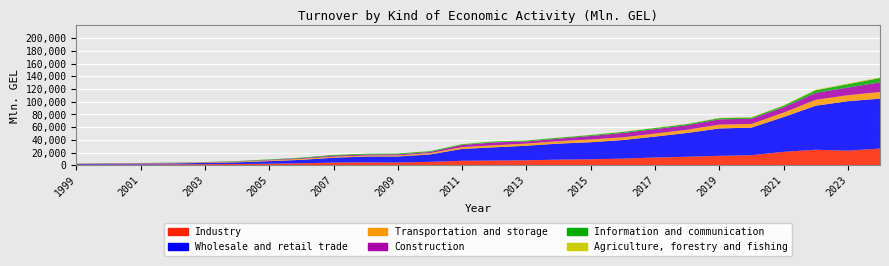

Reading left to right, transcribe all the data shown in this chart.

Industry: 1090.6	1284.7	1305.7	1554.9	1867.6	2124.5	2567.0	3236.0	4350.2	4619.9	4382.6	5486.3	7186.6	7535.6	8006.1	8953.4	9603.9	10571.8	12384.4	13518.5	15005.2	15937.7	21214.9	24517.0	23074.8	26362.3
Wholesale and retail trade: 1095.0	1429.9	1387.0	1535.0	1919.6	2647.9	4015.7	5396.7	7613.5	9231.2	9556.8	11670.0	18637.3	20791.0	22819.9	25249.5	26690.5	29284.7	32816.3	37409.5	42955.4	43355.6	54678.9	69244.6	77760.5	78524.0
Transportation and storage: 380.9	469.7	512.1	581.0	663.4	1028.9	1235.4	1476.3	1599.7	1661.1	1638.3	2060.3	2781.8	3210.9	3402.4	3732.9	4339.9	4172.5	4699.5	5054.0	6031.7	5778.4	6985.7	9302.3	9425.3	10459.3
Construction: 183.0	182.7	243.8	318.0	309.5	387.9	779.9	1125.5	1604.7	1412.0	1740.2	1721.7	3367.9	4581.1	3327.6	4027.6	5447.1	6863.2	7051.2	7171.3	8263.2	8157.7	8250.7	10913.7	12077.0	15136.1
Information and communication: 154.7	182.8	255.6	322.1	446.1	593.2	759.3	926.3	1133.1	1323.8	1232.7	1302.6	1273.8	1365.7	1394.2	1436.3	1549.0	1600.2	1657.7	1750.8	1894.0	1892.9	2494.3	4117.8	5267.6	6794.1
Agriculture, forestry and fishing: 14.5	8.4	10.1	12.0	16.9	25.9	38.0	46.1	76.6	90.1	108.0	115.8	179.4	204.8	237.3	263.0	330.8	368.0	425.9	446.9	498.4	653.0	773.7	915.5	968.9	1032.9